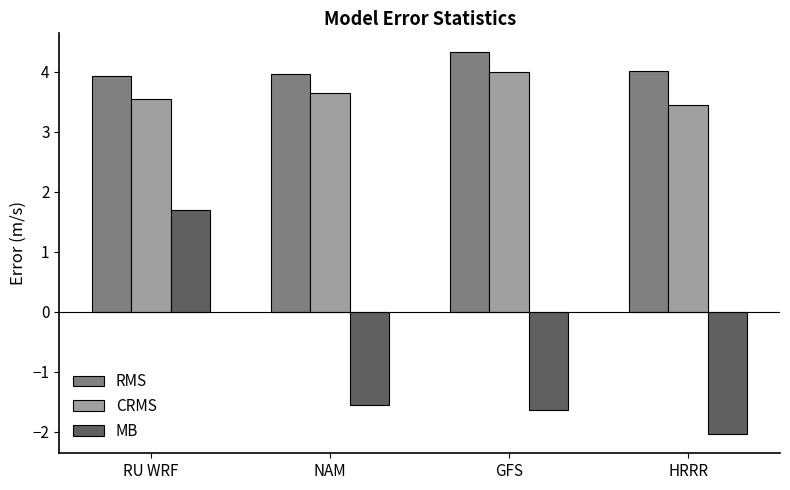

Reading left to right, transcribe all the data shown in this chart.

RMS: RU WRF=3.9	NAM=4.0	GFS=4.3	HRRR=4.0
CRMS: RU WRF=3.5	NAM=3.6	GFS=4.0	HRRR=3.4
MB: RU WRF=1.7	NAM=-1.6	GFS=-1.6	HRRR=-2.0